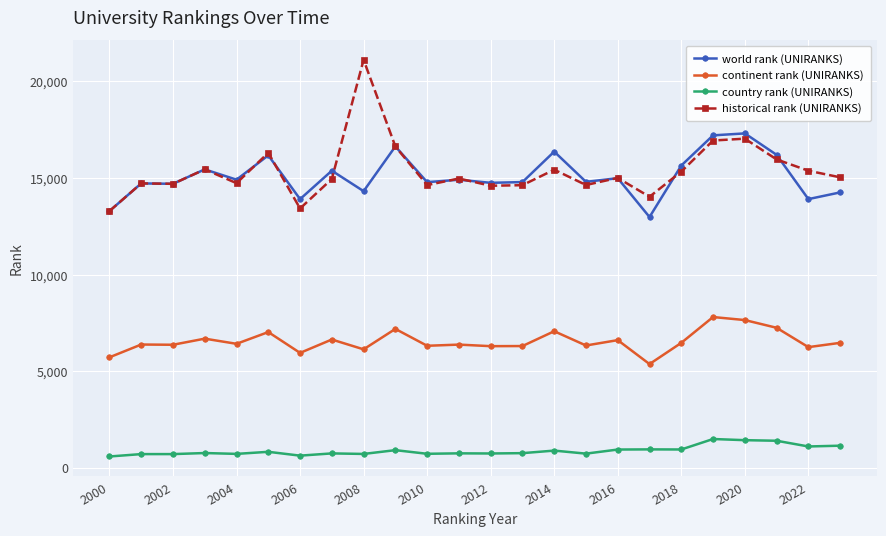

In world rank (UNIRANKS), how many points are lower than both neighbors (excluding endpoints)?

9